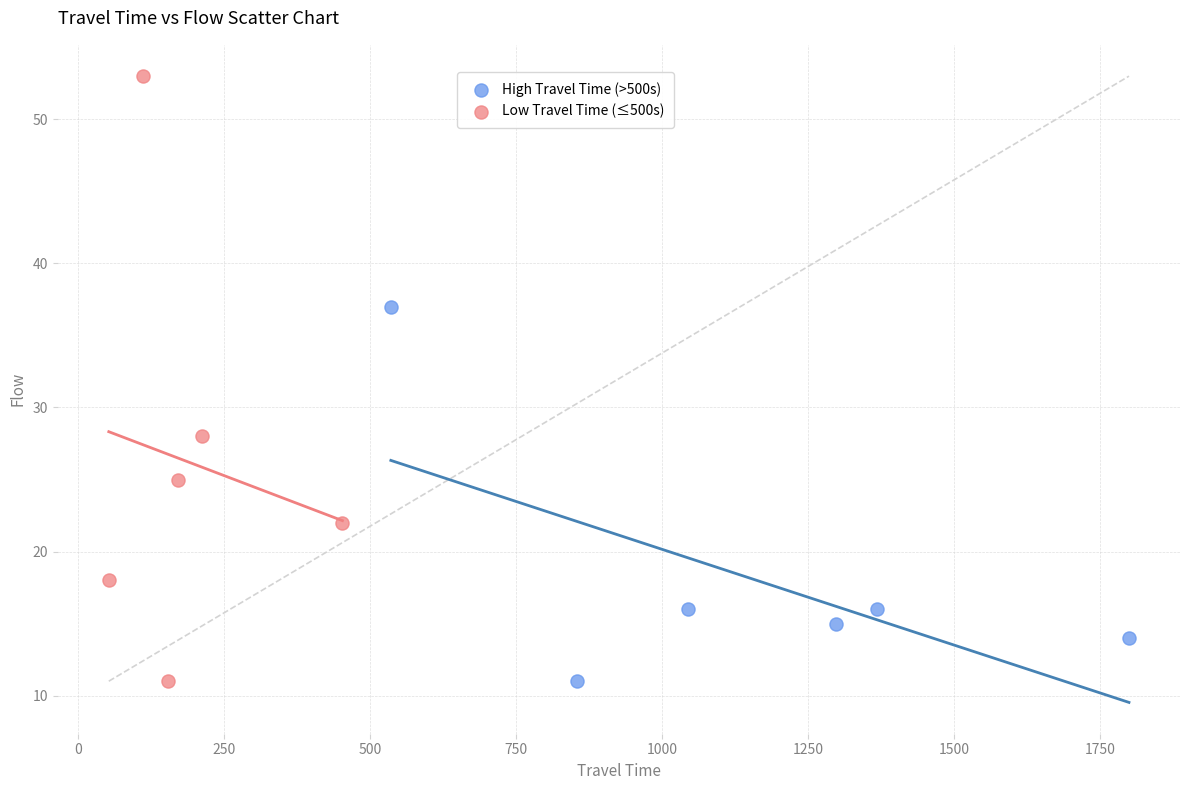

What are all the series names shown in the legend?

High Travel Time (>500s), Low Travel Time (≤500s)